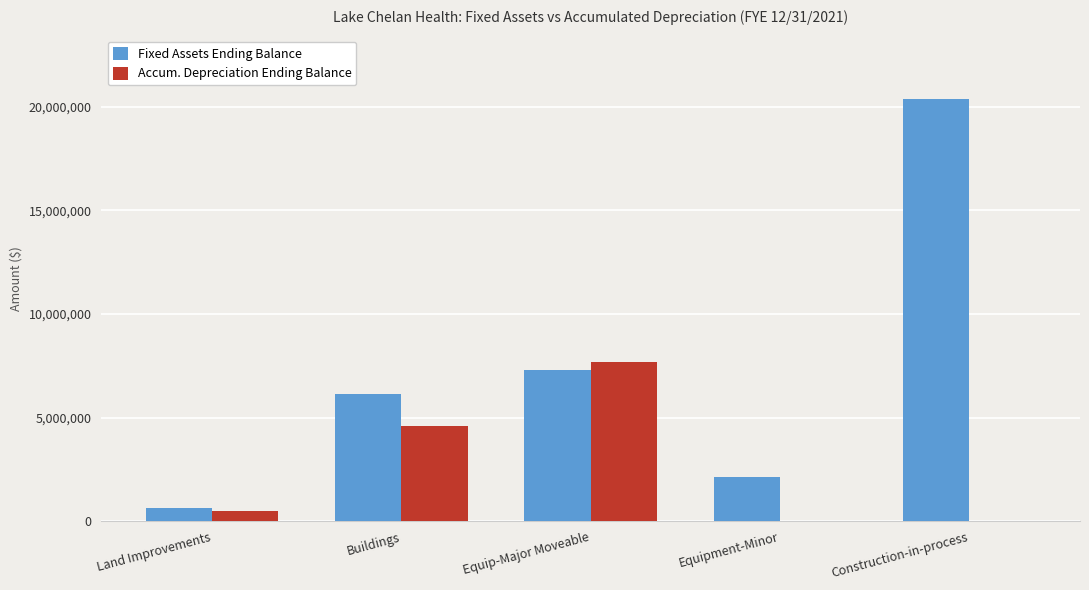

Is it true that Fixed Assets Ending Balance equals 28147320 at Construction-in-process?

False